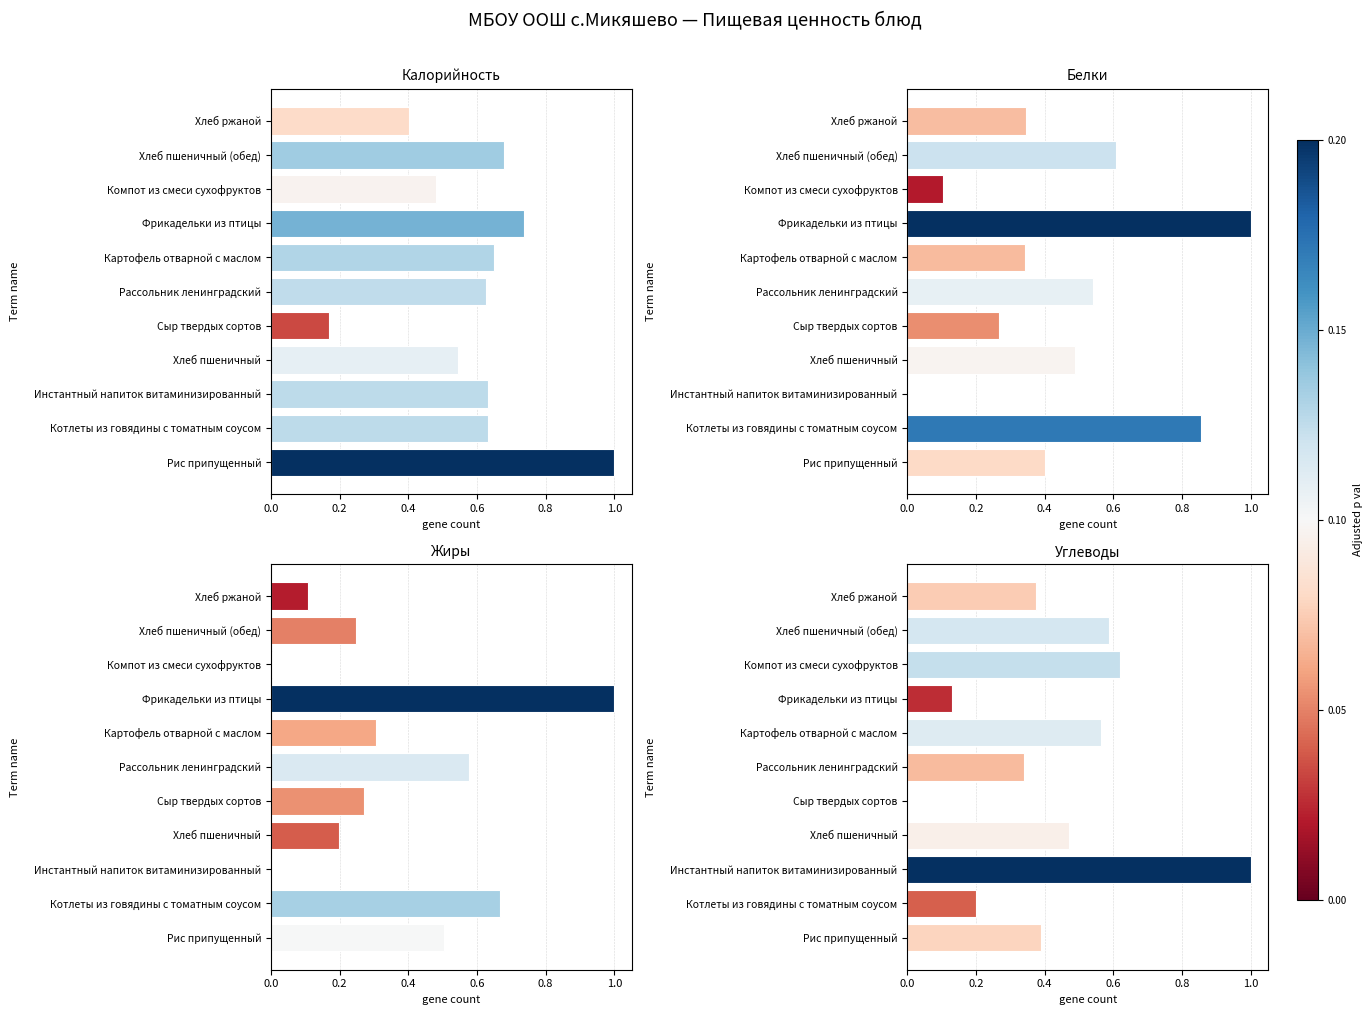

Is the value of Калорийность at Котлеты из говядины с томатным соусом greater than the value of Жиры at Хлеб ржаной?

Yes